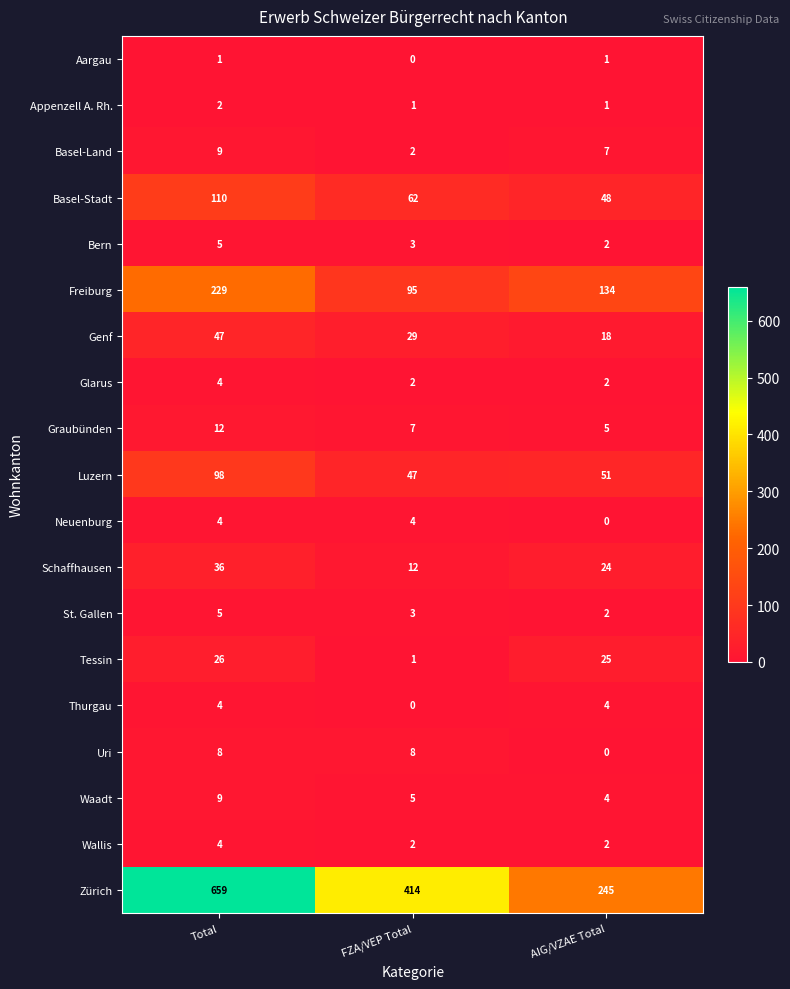

Which series changed the most between FZA/VEP Total and AIG/VZAE Total?

Zürich